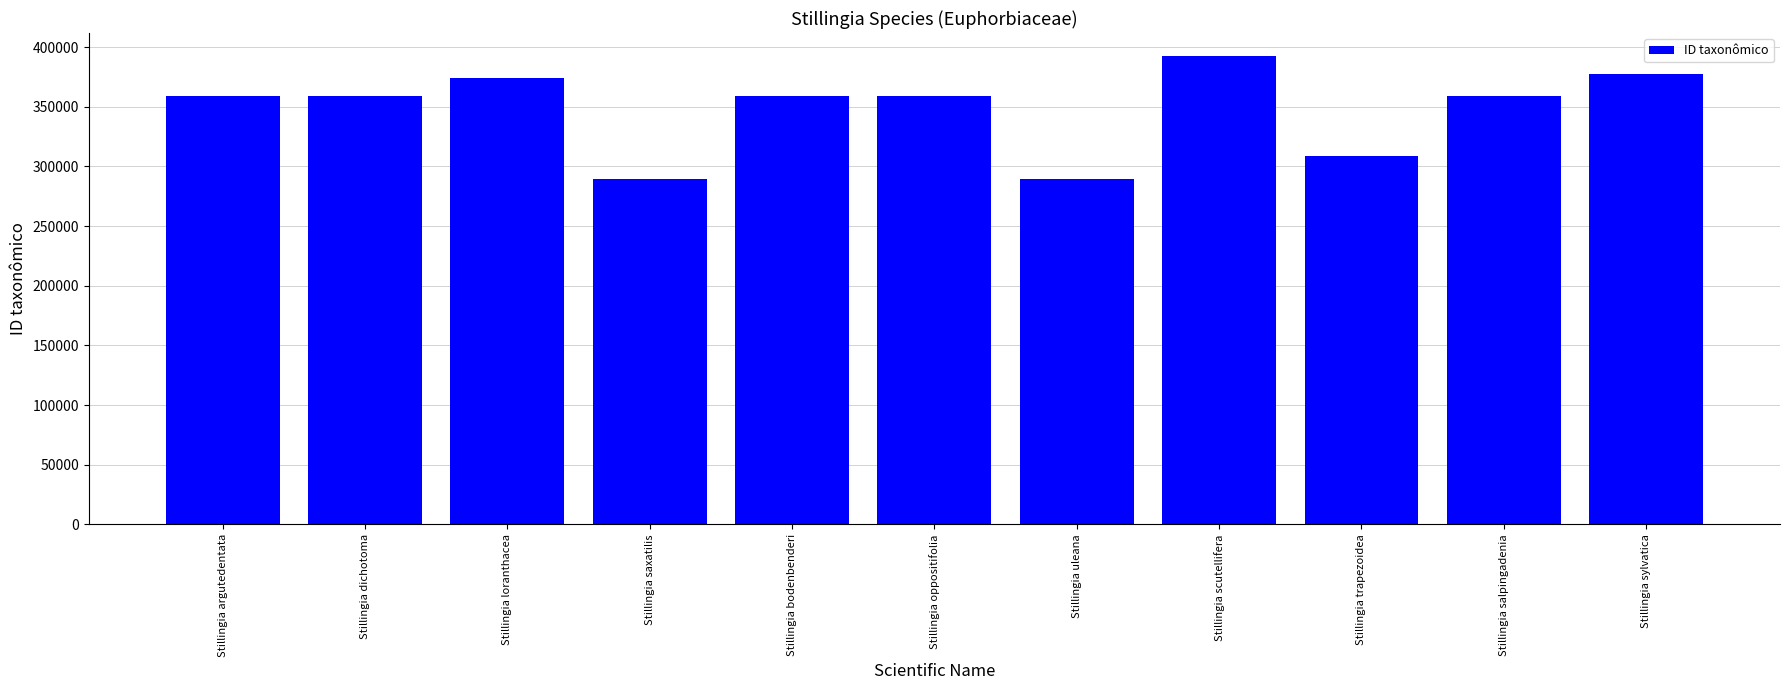

What is the average value?

348023